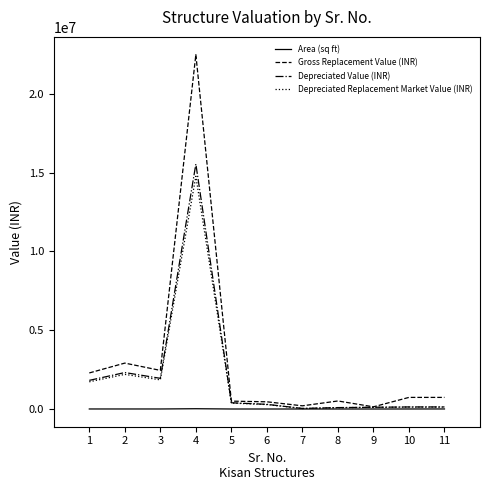

True or false: Gross Replacement Value (INR) has a value of 457254.0 at 6.

True